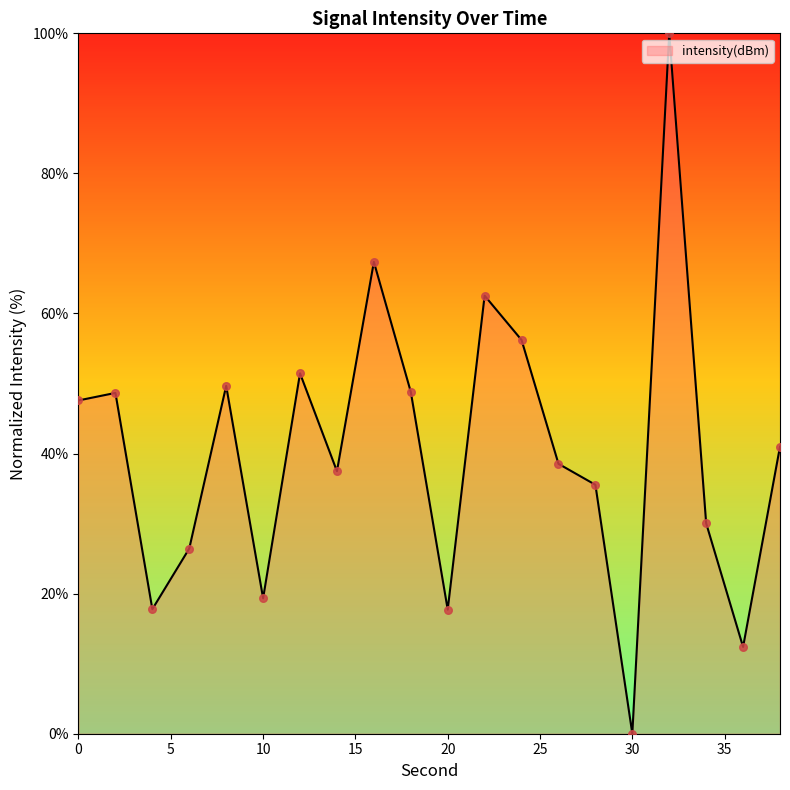

What is the difference between the maximum and minimum values?

100.0